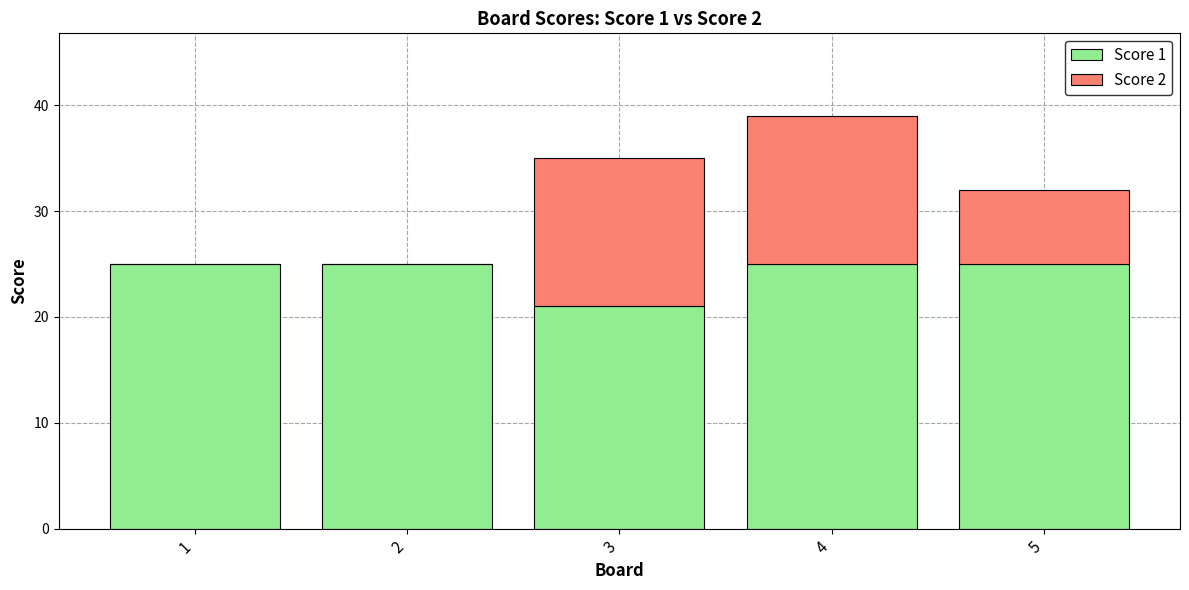

Reading left to right, what are the values for Score 1?

1=25	2=25	3=21	4=25	5=25